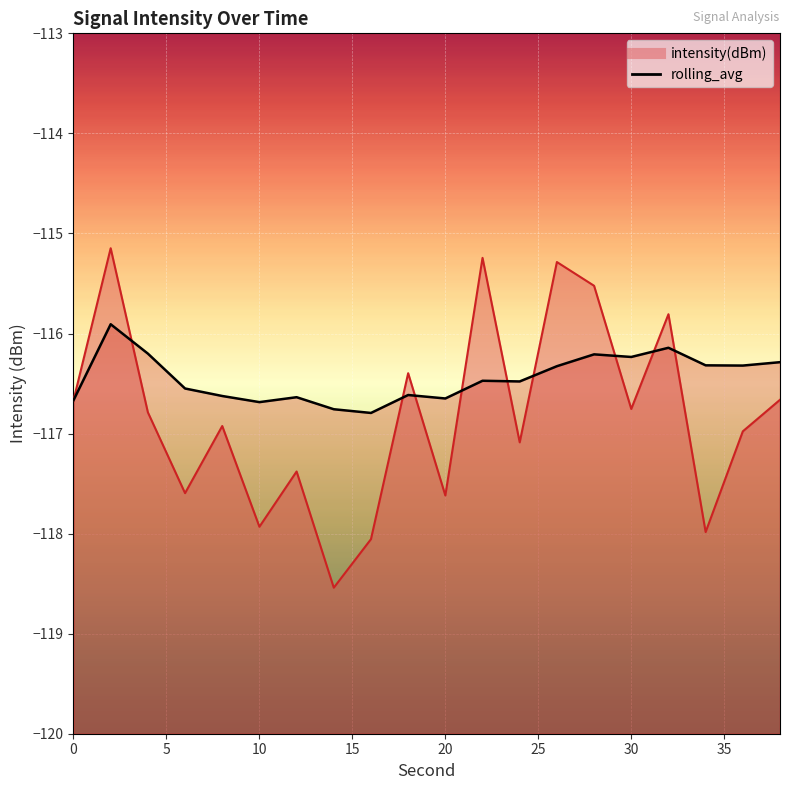

Reading right to left, transcribe all the data shown in this chart.

intensity(dBm): 38=-116.7	36=-117.0	34=-118.0	32=-115.8	30=-116.8	28=-115.5	26=-115.3	24=-117.1	22=-115.2	20=-117.6	18=-116.4	16=-118.1	14=-118.5	12=-117.4	10=-117.9	8=-116.9	6=-117.6	4=-116.8	2=-115.1	0=-116.7
rolling_avg: 38=-116.3	36=-116.3	34=-116.3	32=-116.1	30=-116.2	28=-116.2	26=-116.3	24=-116.5	22=-116.5	20=-116.6	18=-116.6	16=-116.8	14=-116.8	12=-116.6	10=-116.7	8=-116.6	6=-116.5	4=-116.2	2=-115.9	0=-116.7